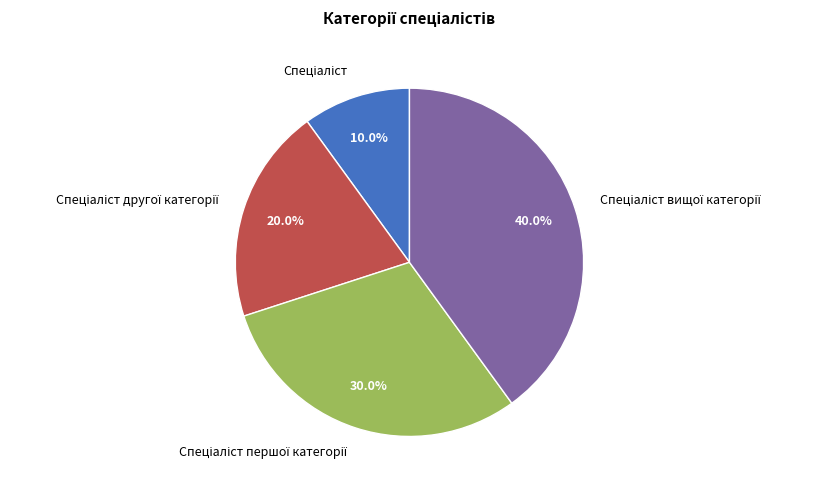

Does any single category account for the majority?

No